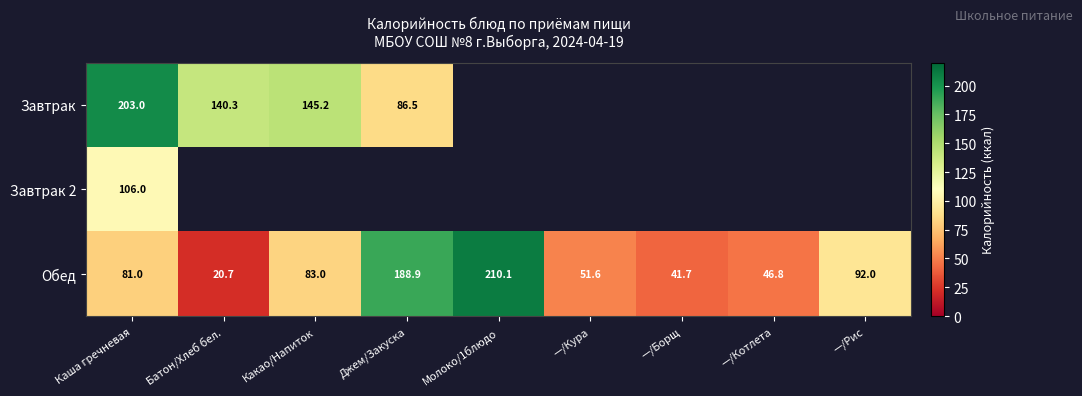

The value of Завтрак at Какао/Напиток is 145.2. True or false?

True